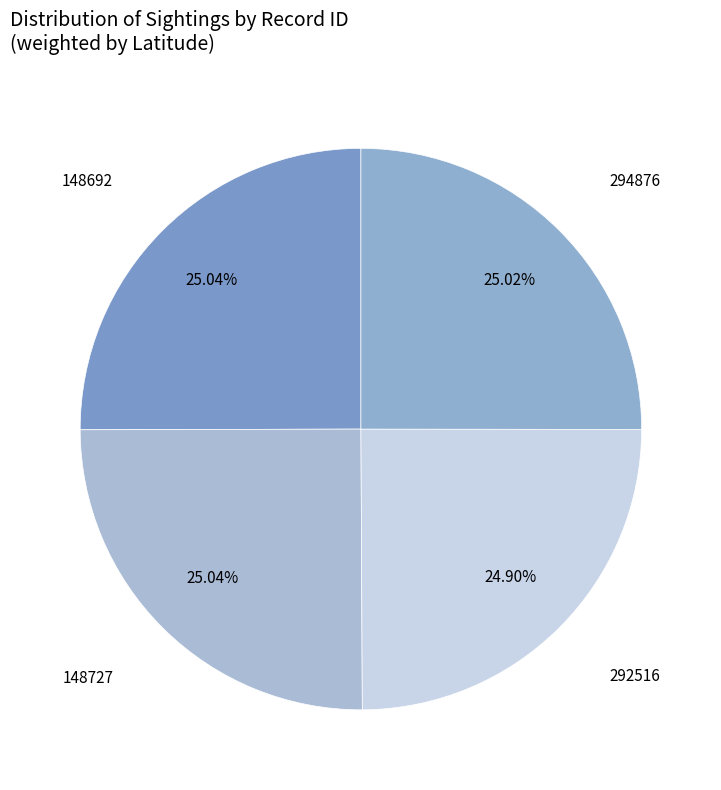

To the nearest percent, what is the average slice percentage?

25%